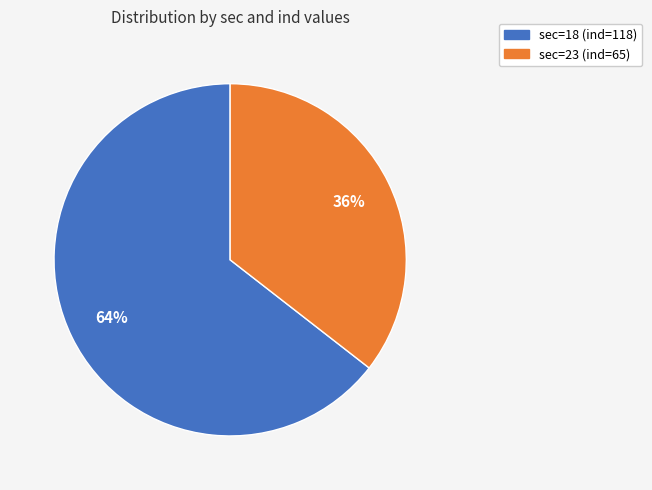

To the nearest percent, what is the average slice percentage?

50%